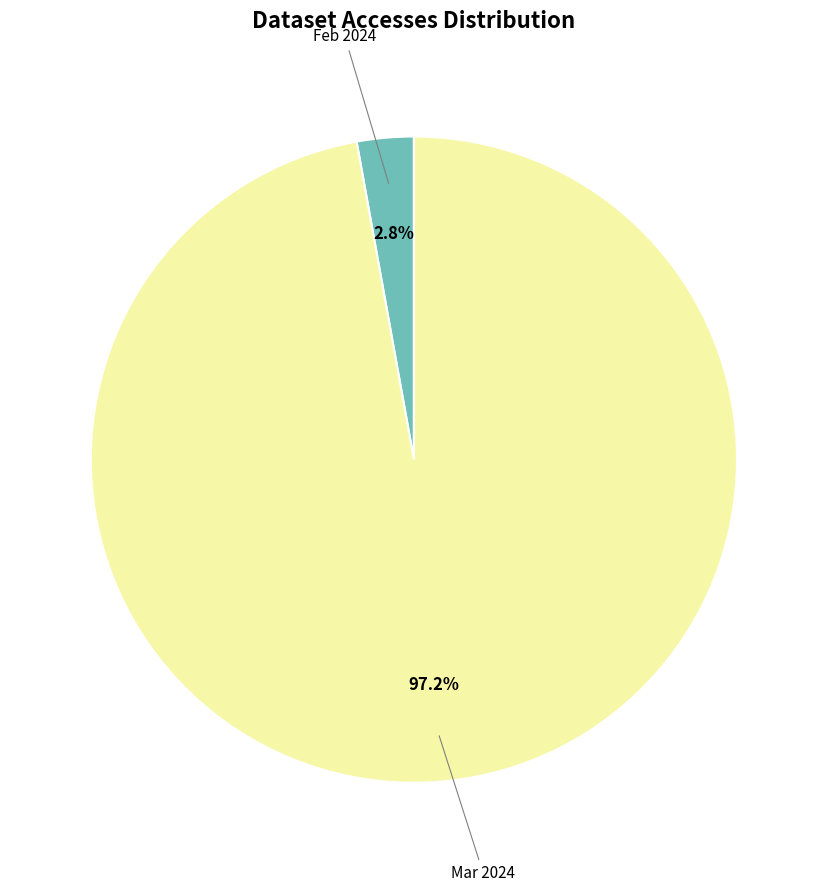

How many slices are in this pie chart?

2